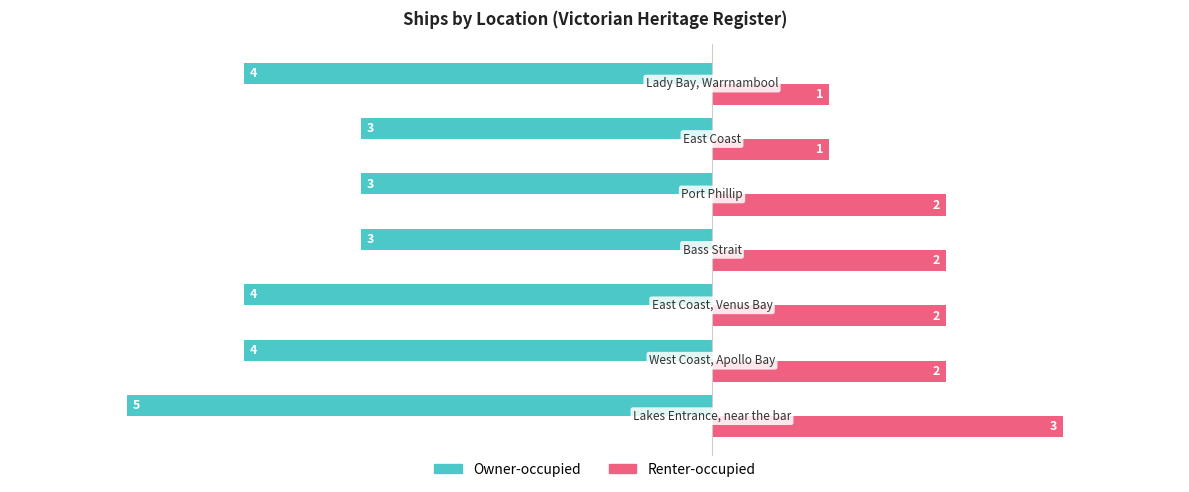

Which series has the largest total across all categories?

Renter-occupied